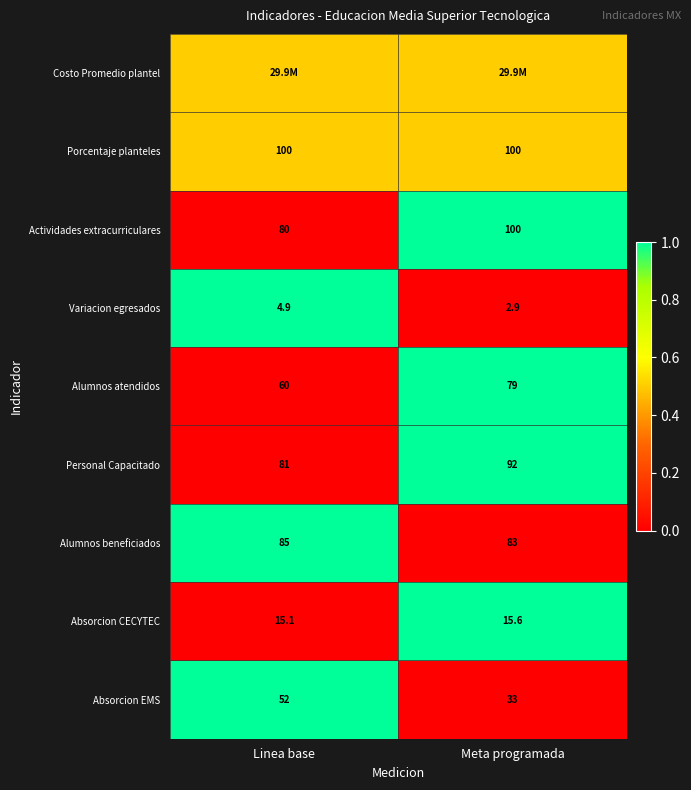

What is the difference between the highest and lowest values at Linea base?

1.0